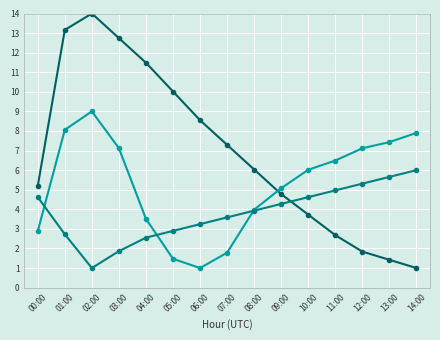

What is the total value across all series at 14:00?

14.9